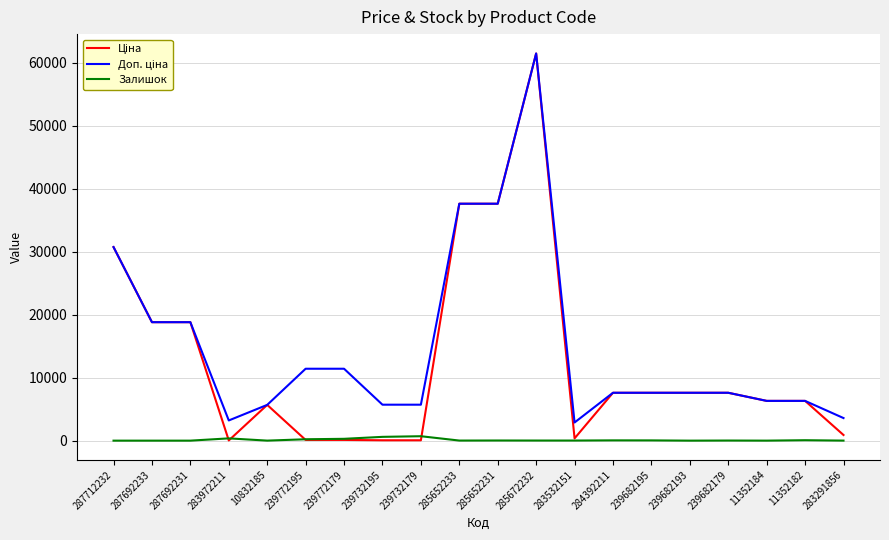

The Залишок series shows 601.0 at 239732195. True or false?

True